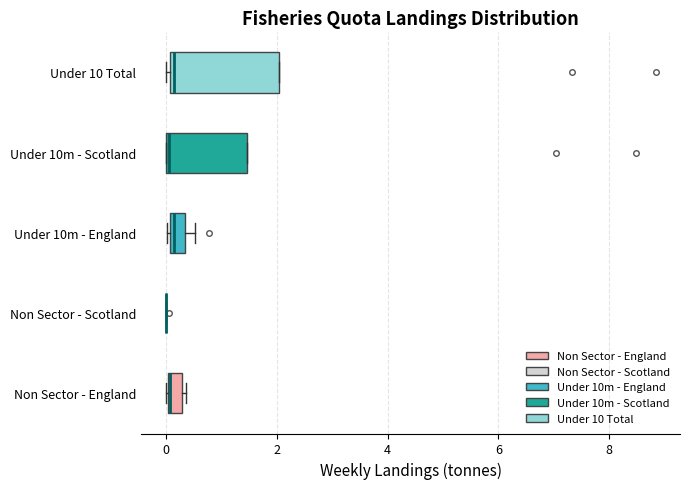

Where is the left edge of the box for Under 10m - Scotland on the x-axis? The values are not printed on the chart, so give them approximately, as read against the axis.

0.0